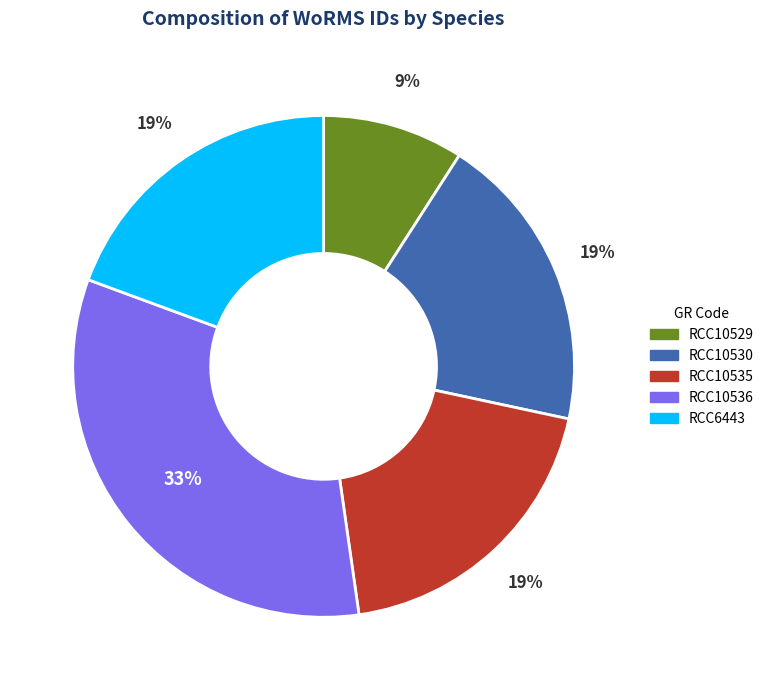

To the nearest percent, what is the difference between the largest and smallest slice percentages?

24%